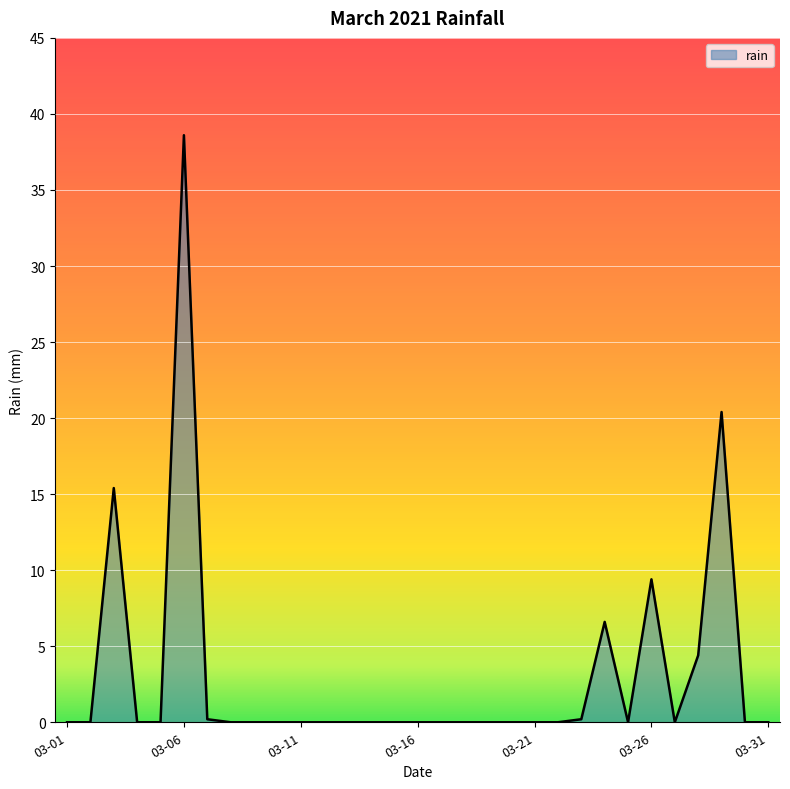

What is the difference between the maximum and minimum values?

38.6